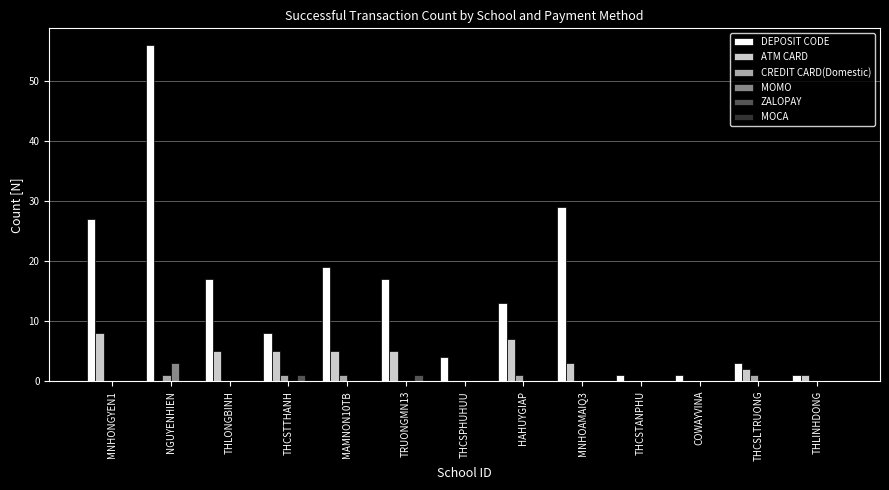

What is the total value across all series at TRUONGMN13?

23